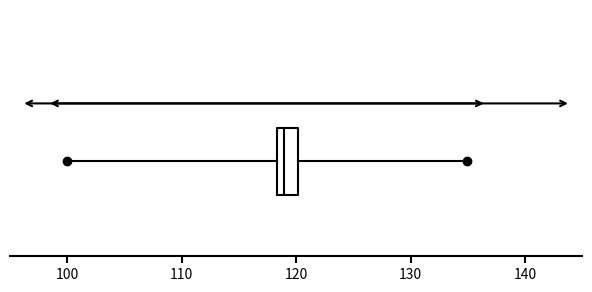

Transcribe this box plot: give where the median line is, the range the box spans, and where the two whiskers end, as read against the x-axis. The values are not printed on the chart, so give them approximately, as read against the axis.

median 119, box 118 to 120, whiskers 100 to 135